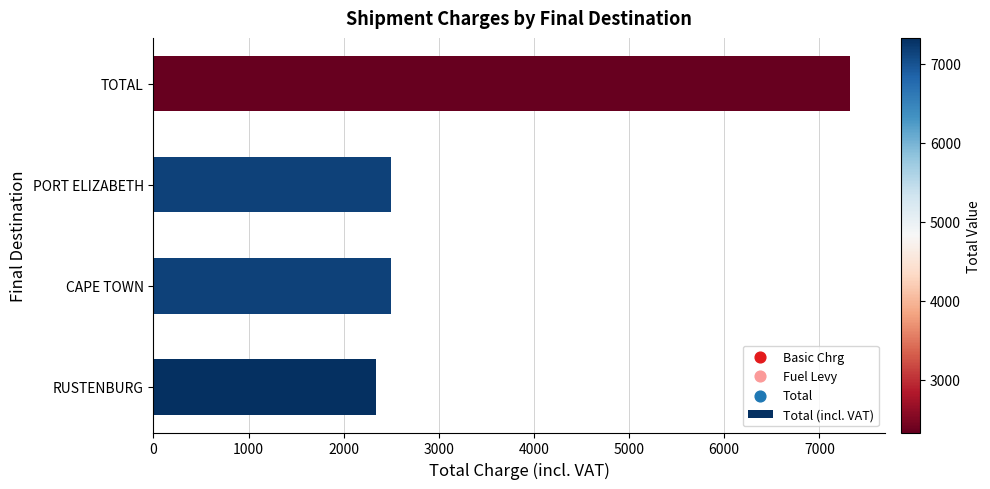

Which has a higher value, RUSTENBURG or TOTAL?

TOTAL